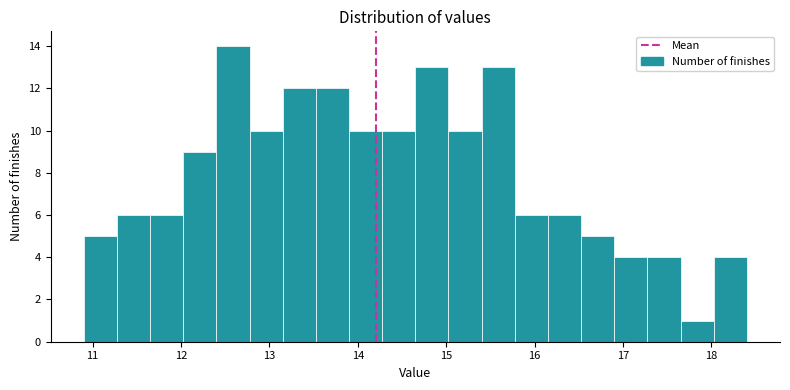

Read against the x-axis, roughly where is the centre of the tallest bar?

12.6